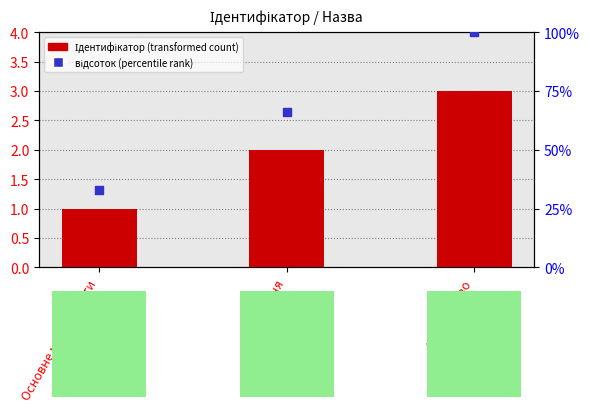

Which series reaches the maximum Y coordinate?

відсоток (percentile rank)